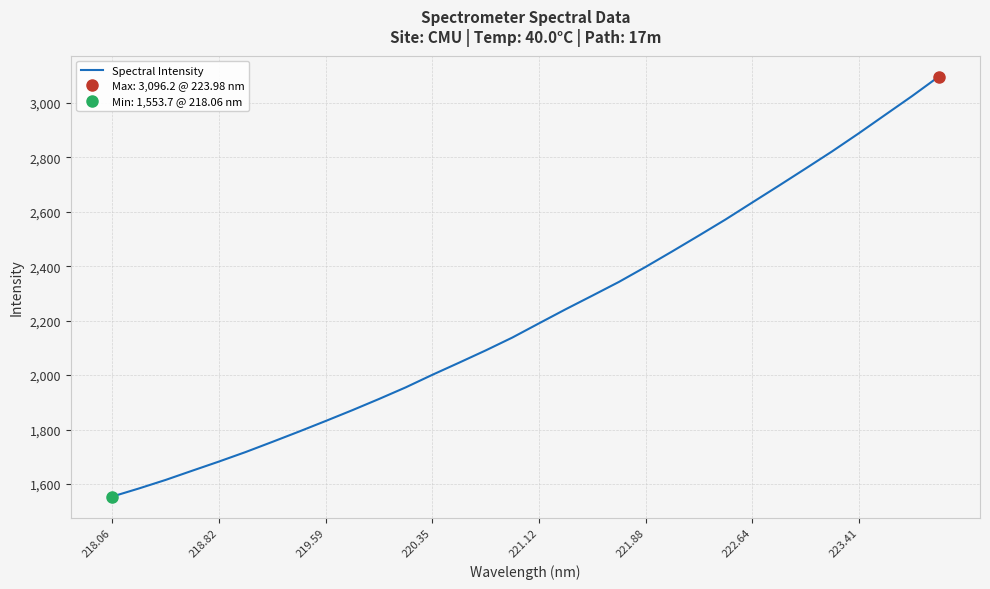

The Spectral Intensity series shows 2813.3 at 218.82. True or false?

False